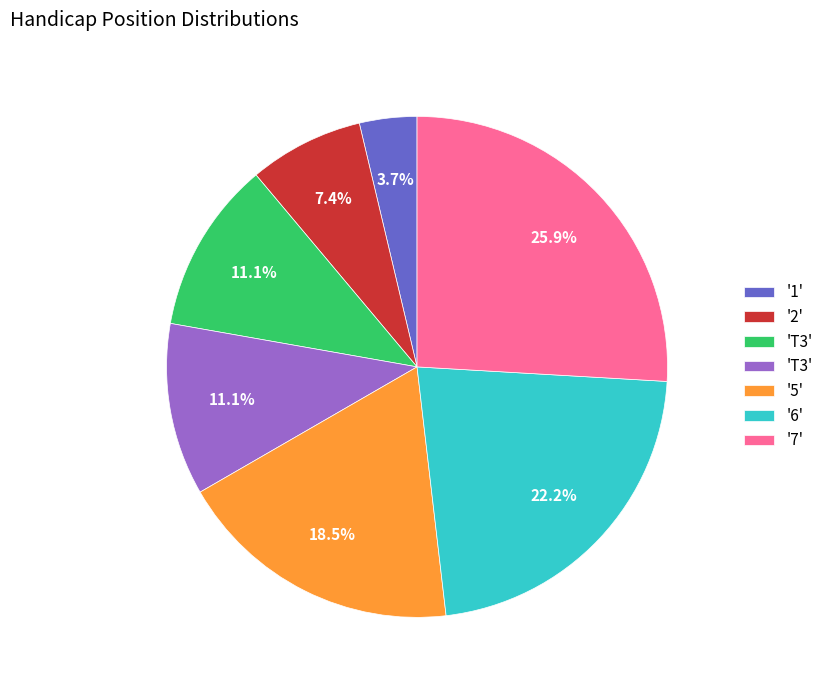

Is there any slice that represents more than half of the pie?

No